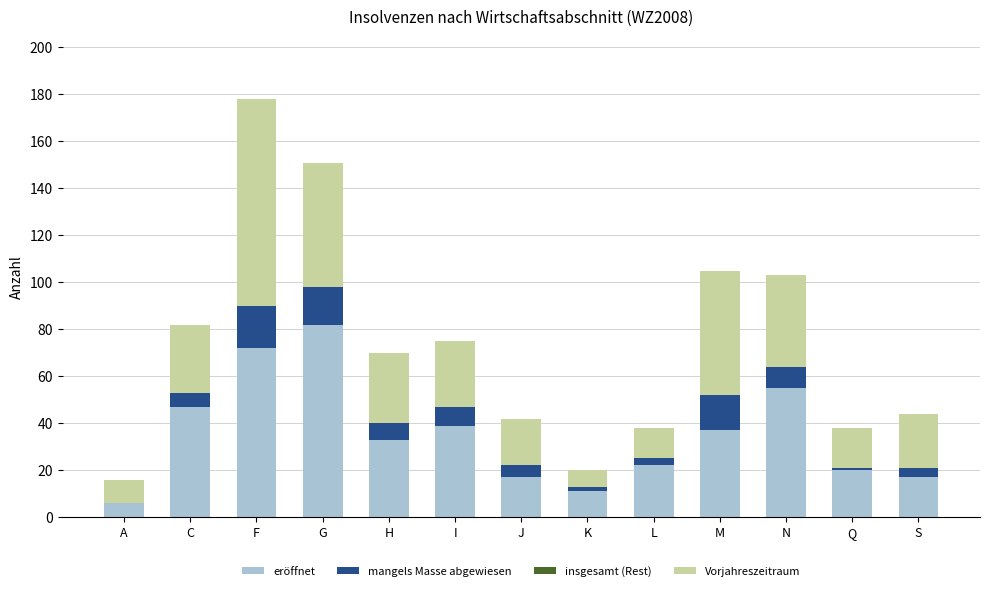

The value of eröffnet at H is 33. True or false?

True